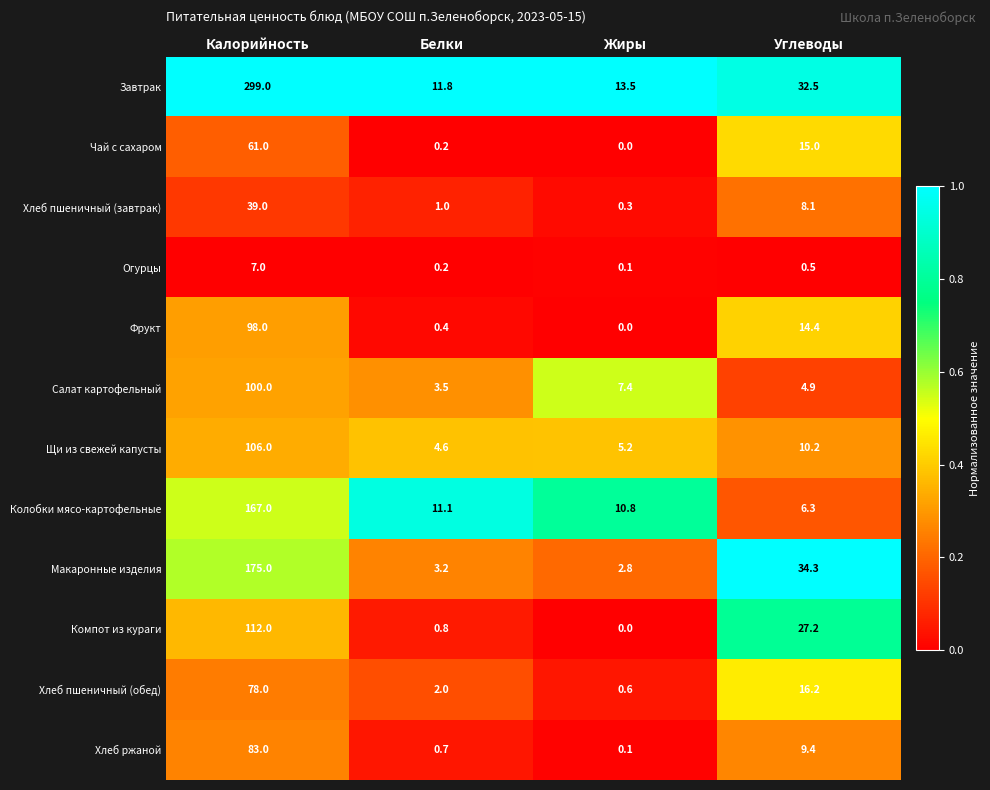

At how many categories does at least one series exceed 0?

4